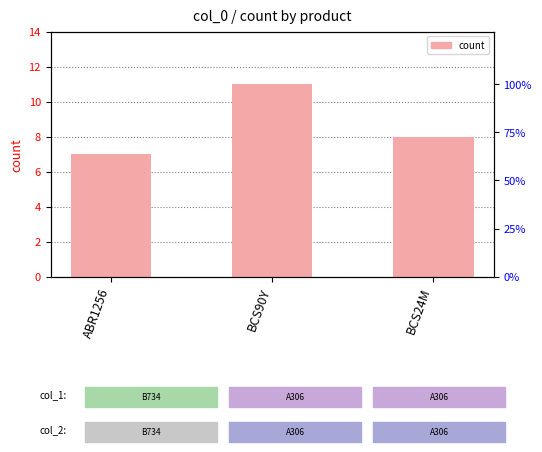

What is the label of the 3rd bar from the left?

BCS24M